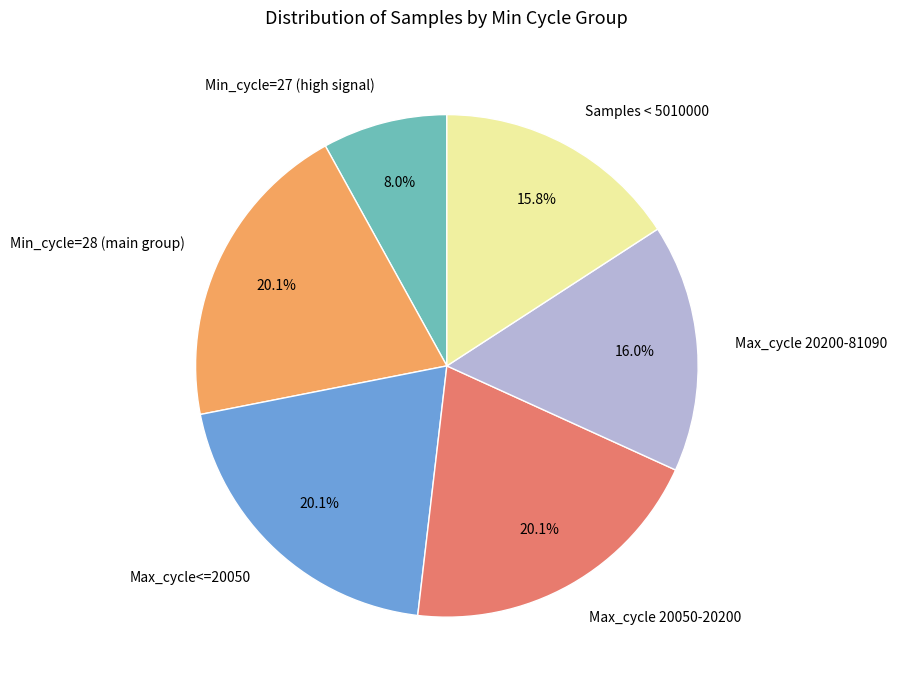

What percentage is NOT represented by Samples < 5010000?

84.2%